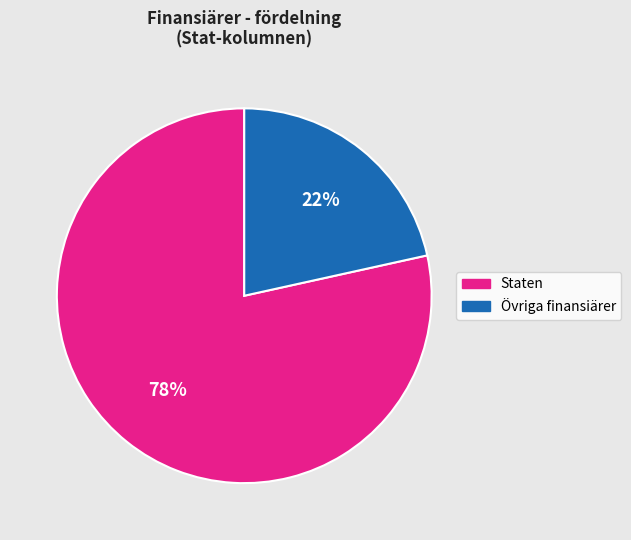

Do Övriga finansiärer and Staten together represent more than half of the pie?

Yes